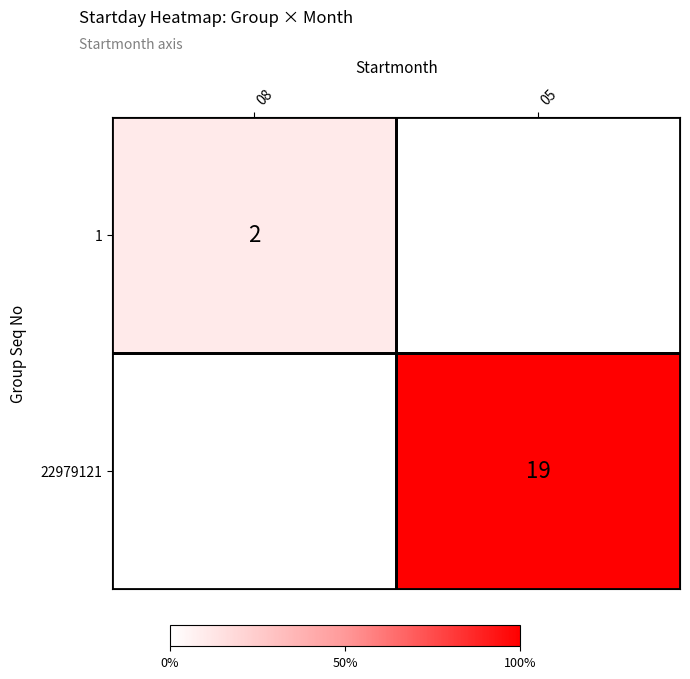

Rank the series at 05 from lowest to highest value.

1, 22979121